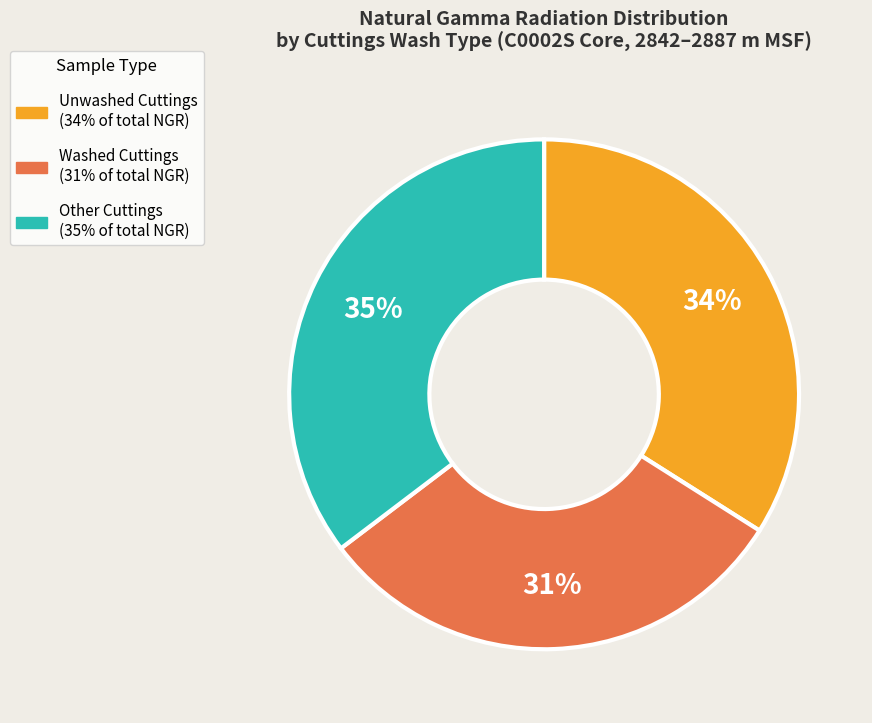

To the nearest percent, what is the average slice percentage?

33%